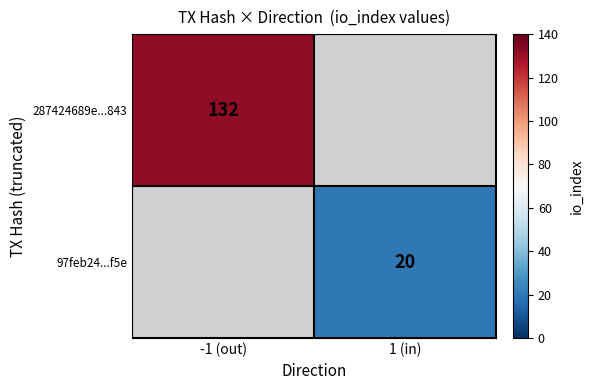

The 97feb24...f5e series shows 35 at 1 (in). True or false?

False